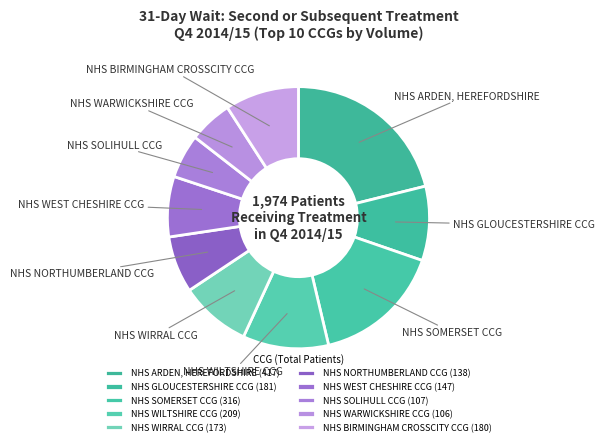

Is there any slice that represents more than half of the pie?

No